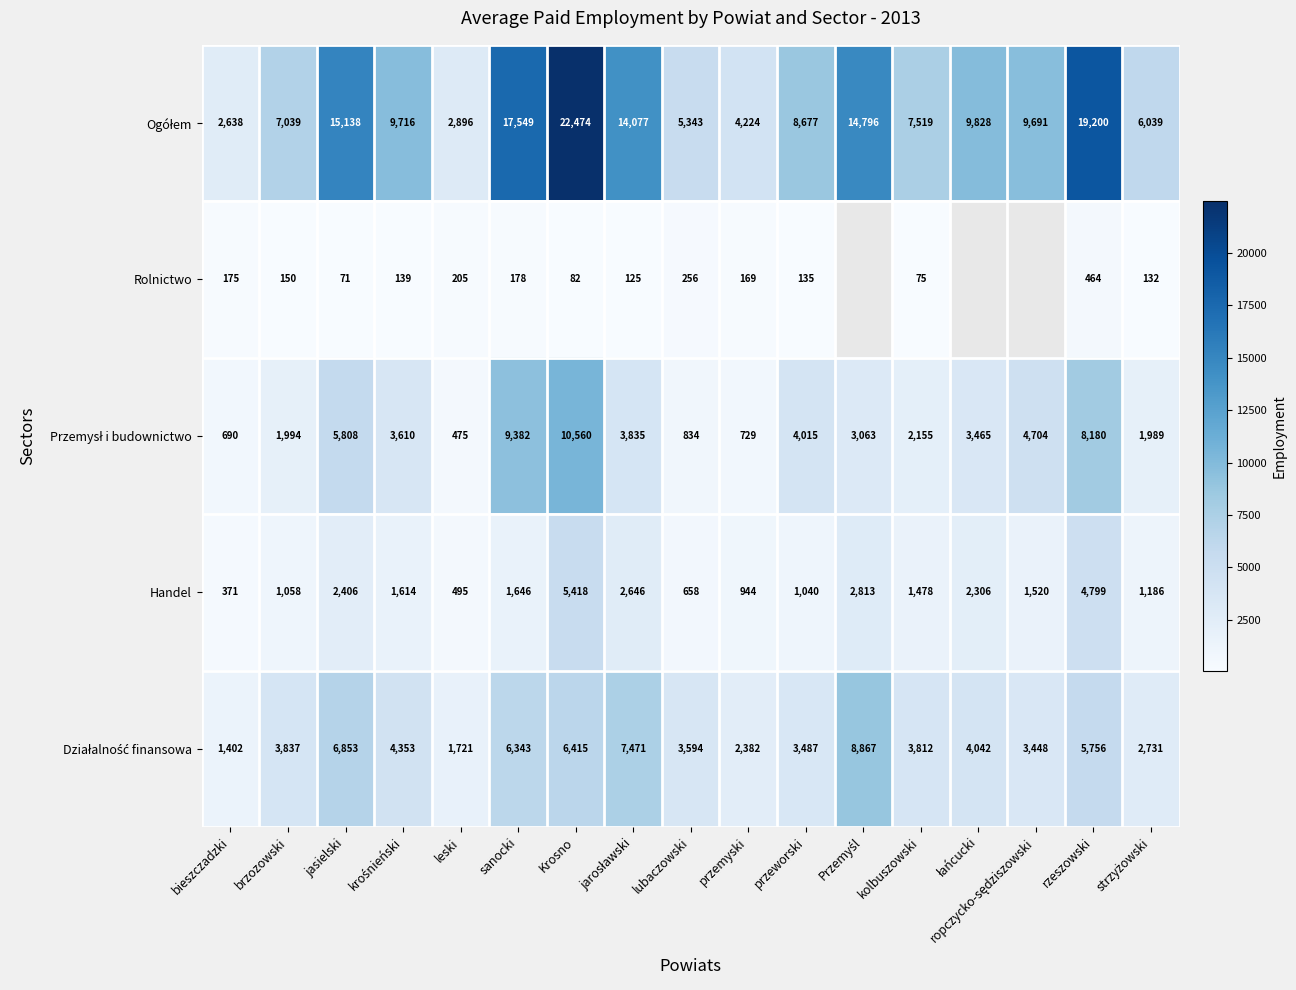

What is the average value of the Handel series?

1906